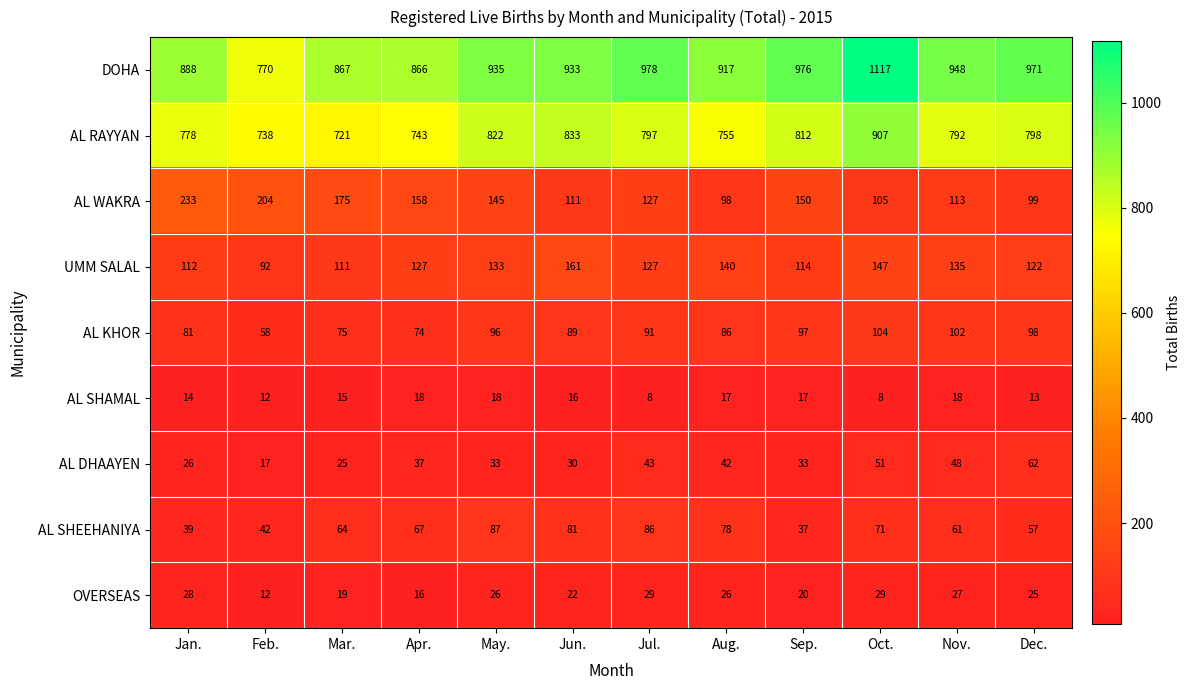

At which label does AL WAKRA reach its peak?

Jan.